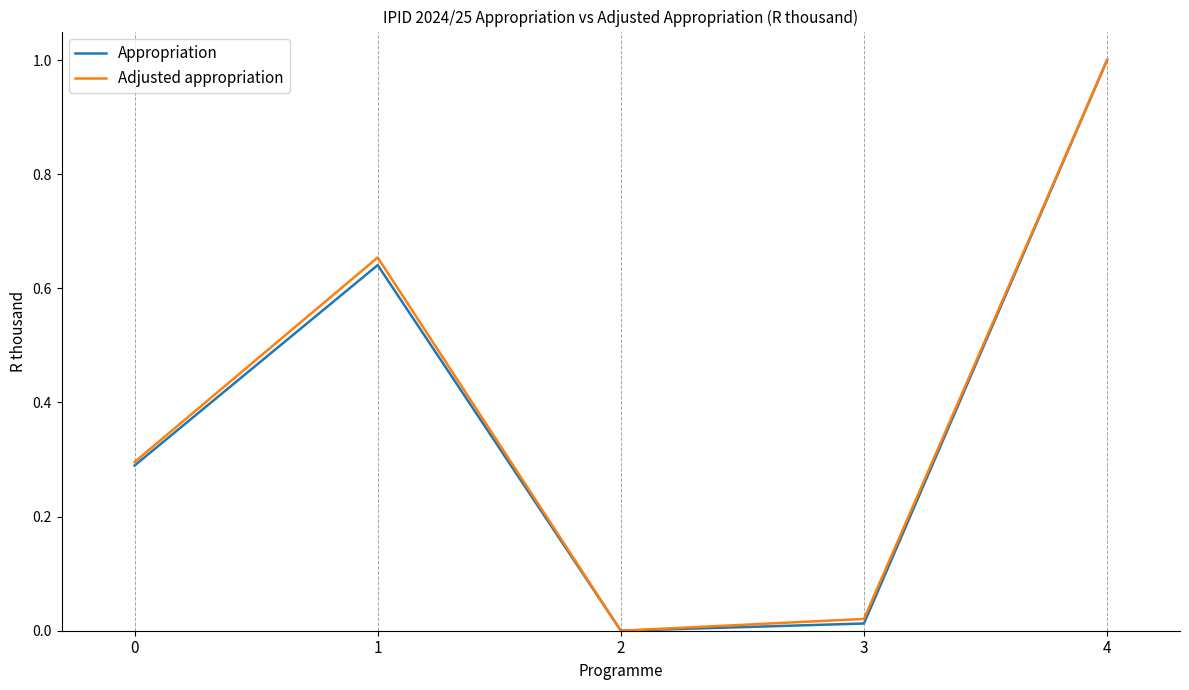

Where is Adjusted appropriation nearest to the value 0?

2